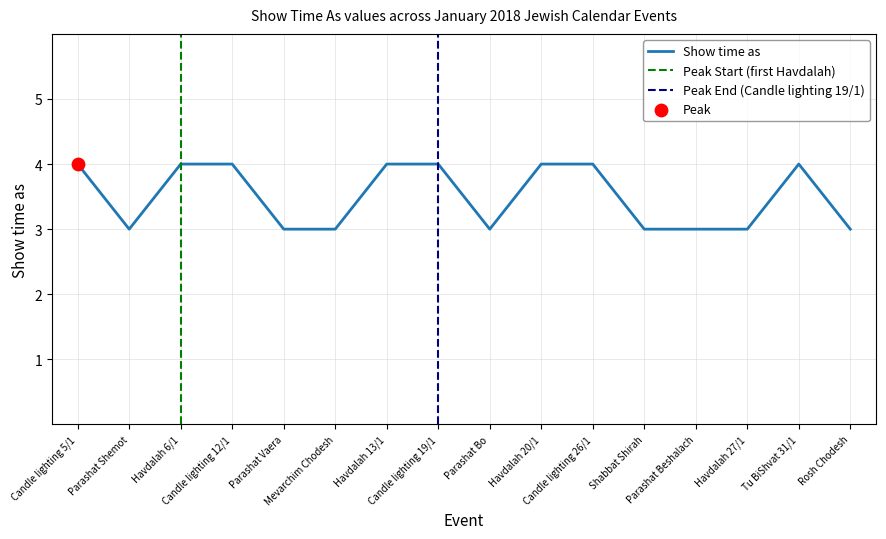

Between Havdalah 20/1 and Rosh Chodesh, which is larger?

Havdalah 20/1